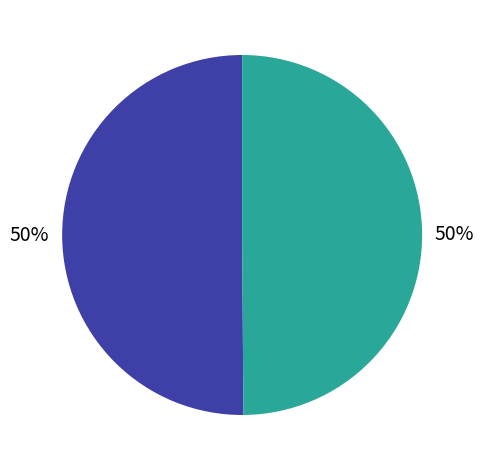

To the nearest percent, what is the average slice percentage?

50%